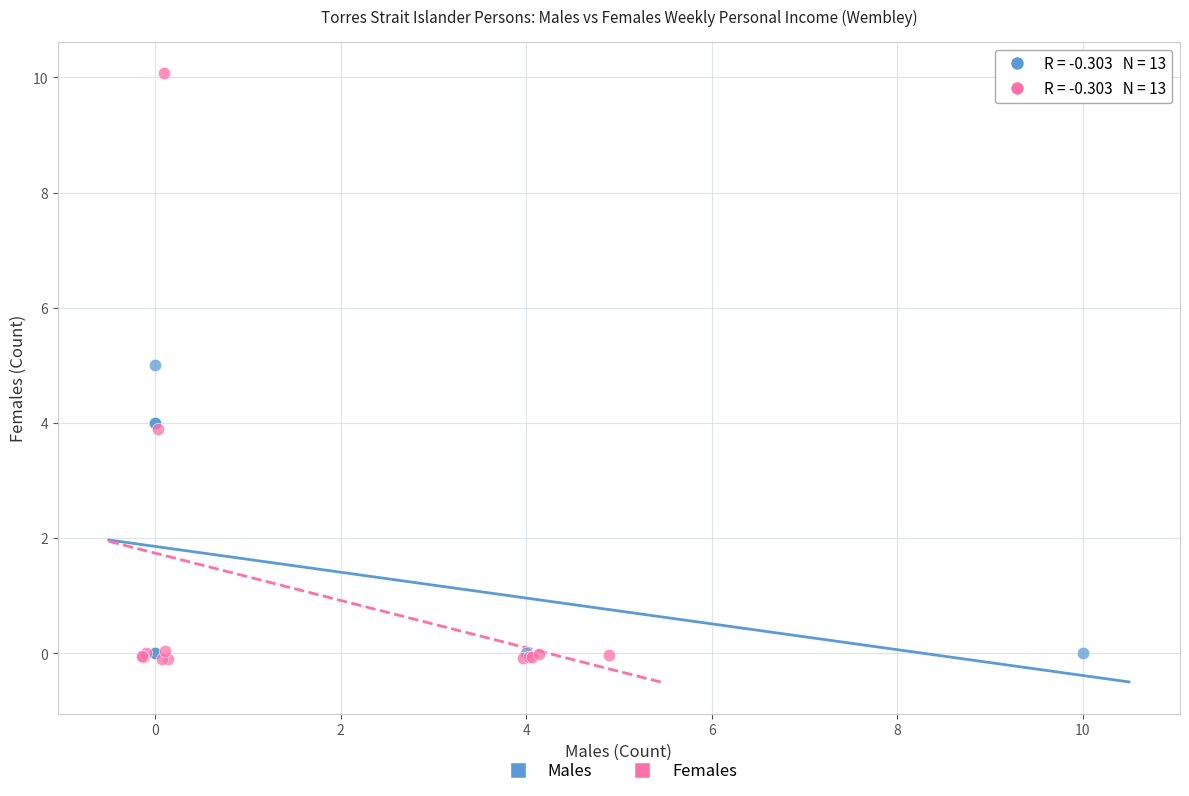

Which series has the widest spread of Y values?

Females